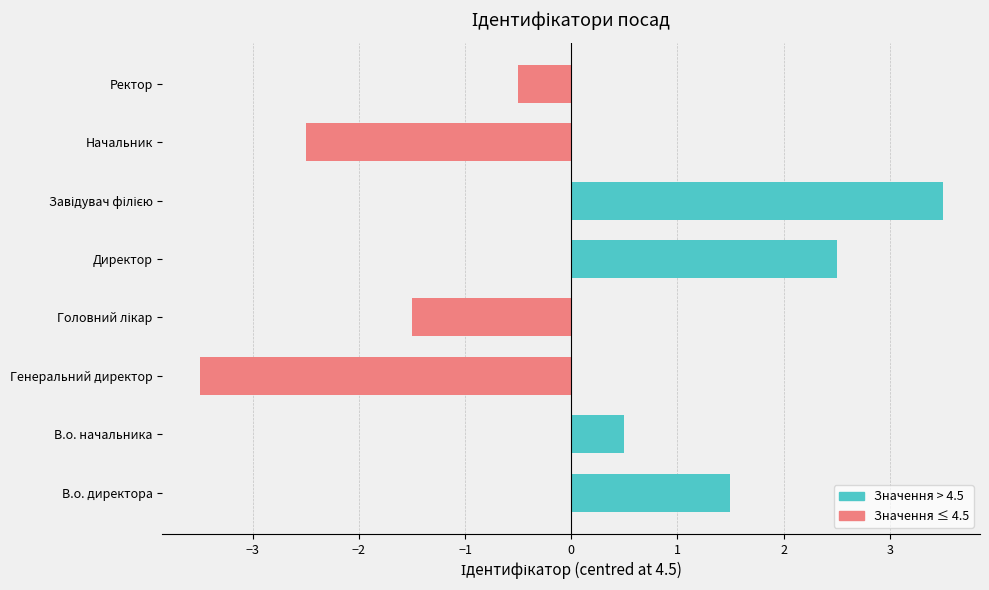

What is the maximum value shown in the chart?

3.5